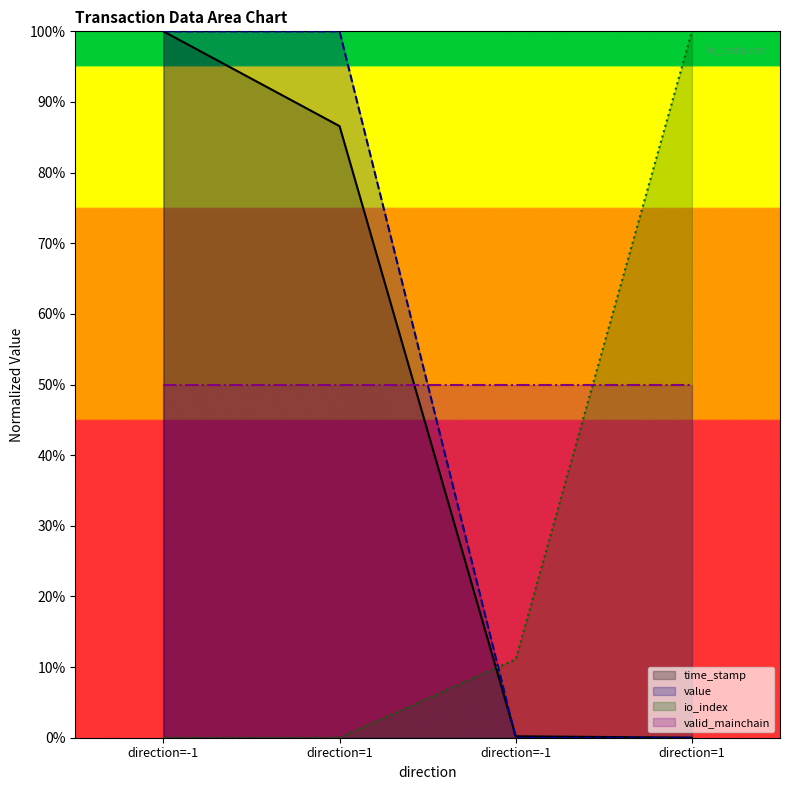

What are all the series names shown in the legend?

time_stamp, value, io_index, valid_mainchain